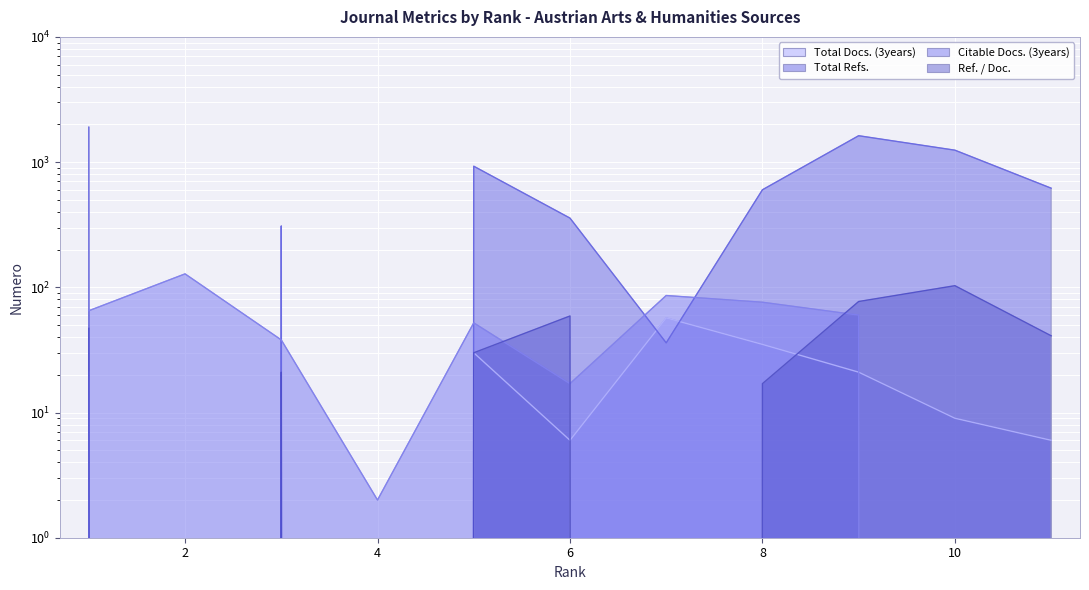

Which category has the highest value across all series?

1